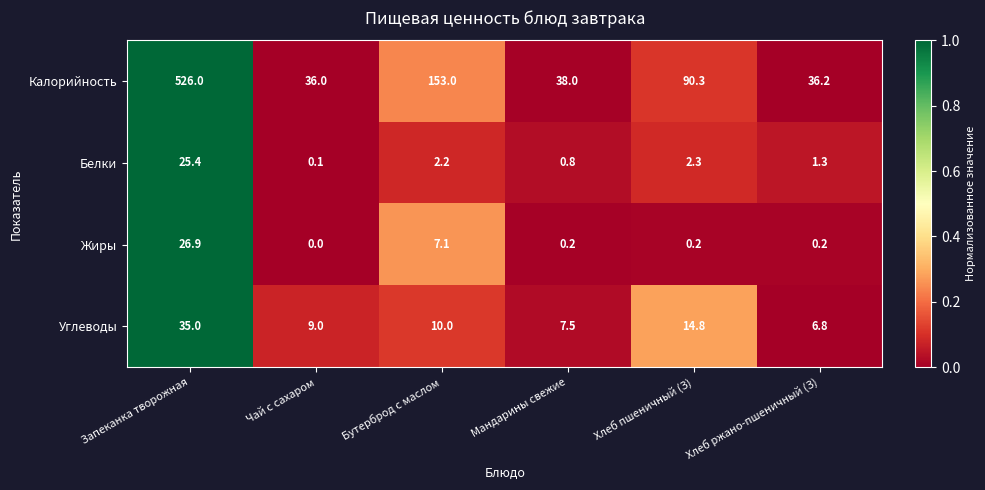

Rank the series by their maximum value, from lowest to highest.

Белки, Жиры, Углеводы, Калорийность